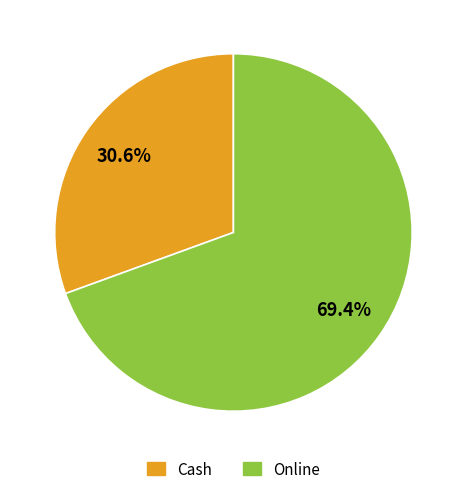

Combined, do Online and Cash account for over 50%?

Yes